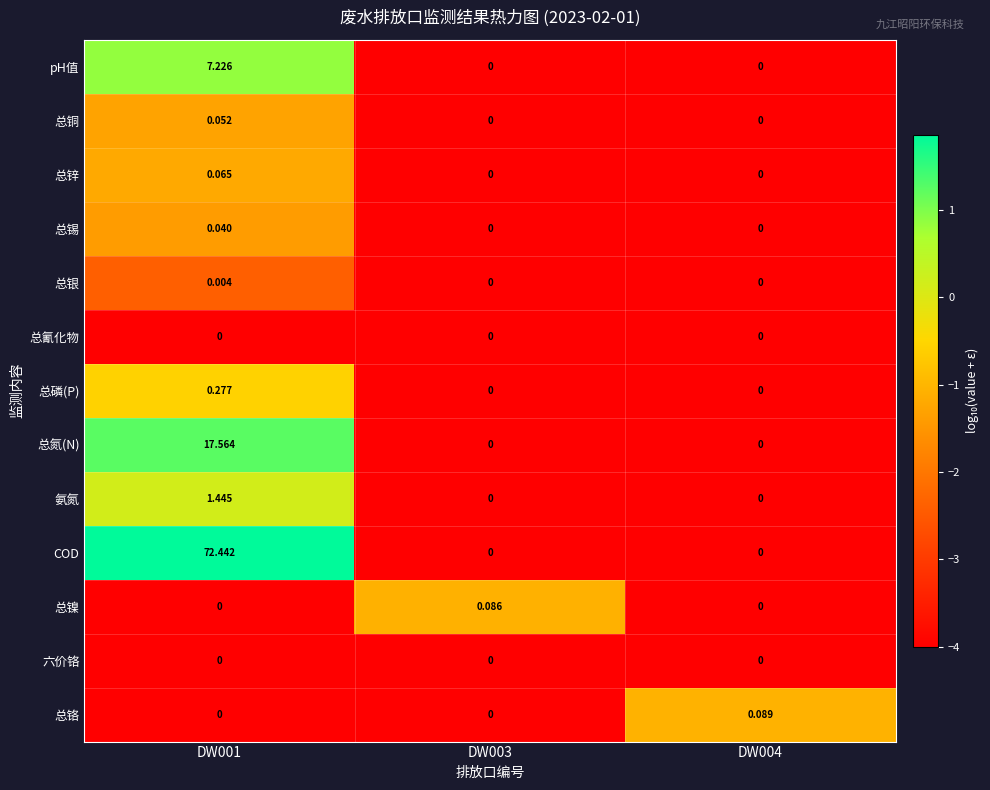

Which series has the largest total across all categories?

COD